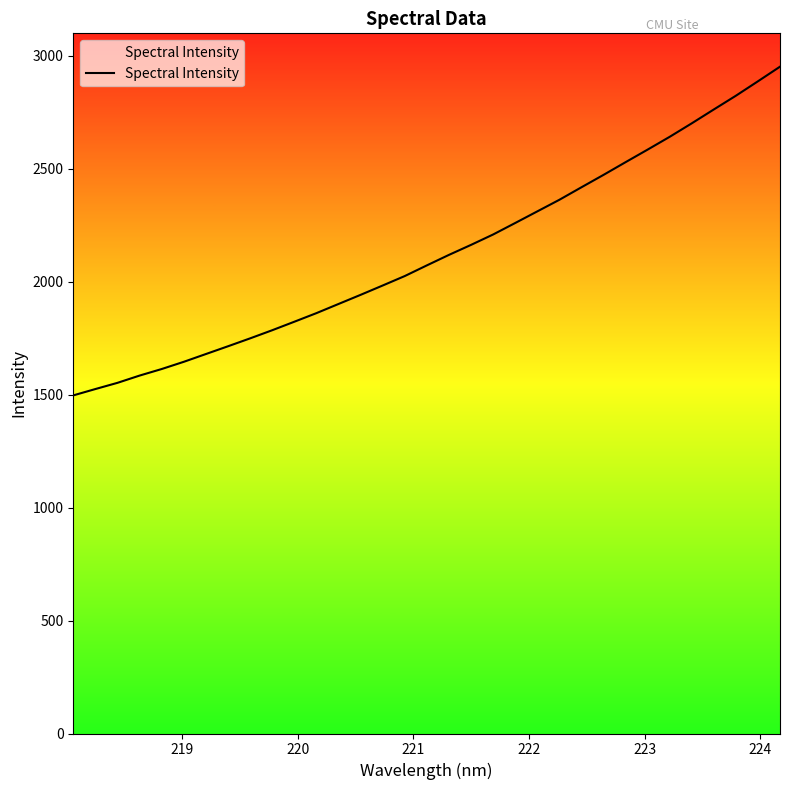

What is the minimum value shown in the chart?

1497.1